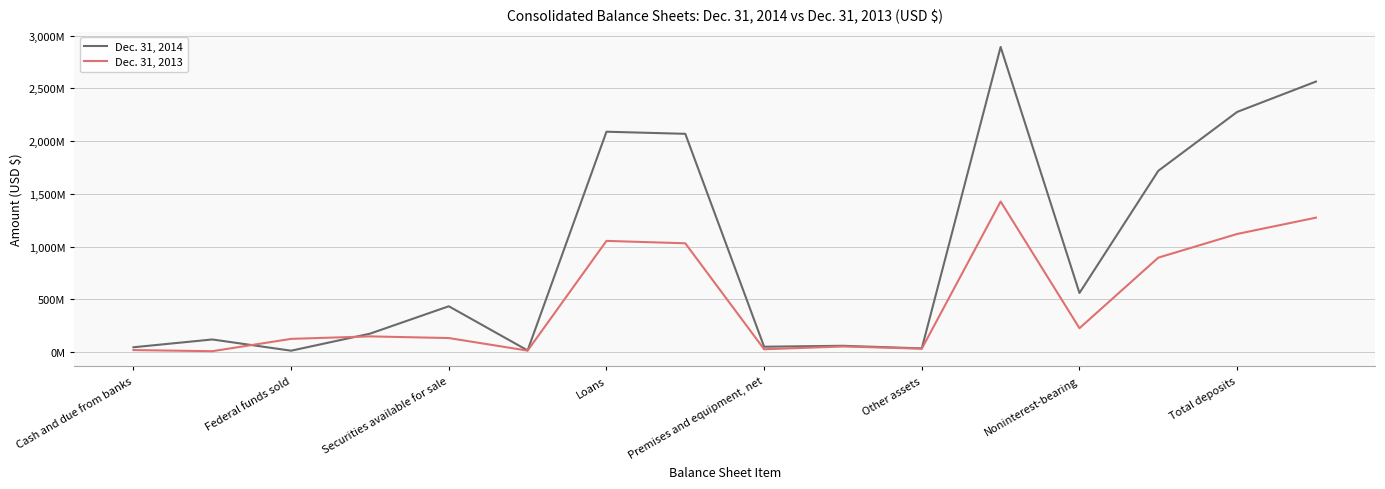

Which series has the largest total across all categories?

Dec. 31, 2014